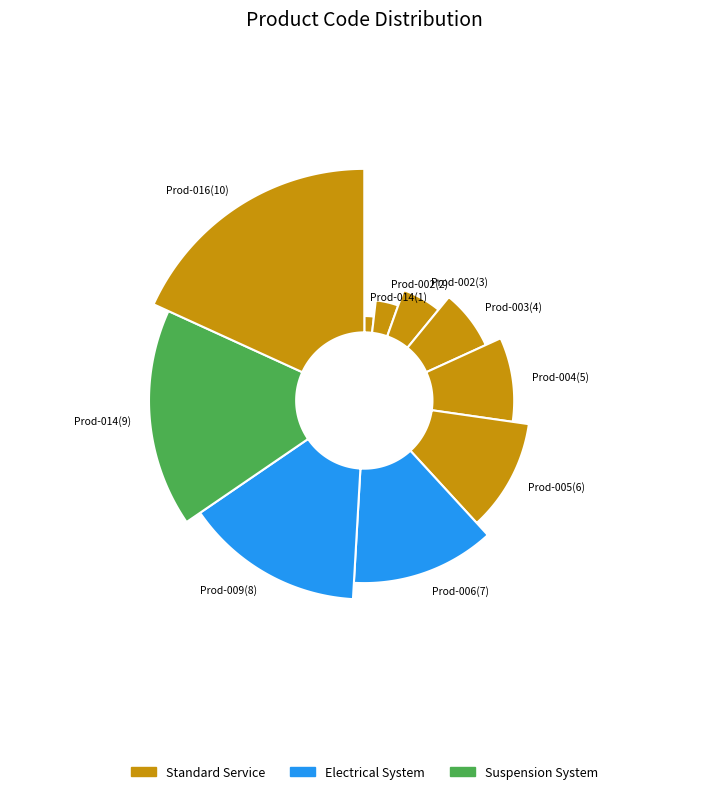

What percentage is NOT represented by 78180101-014?

83.6%